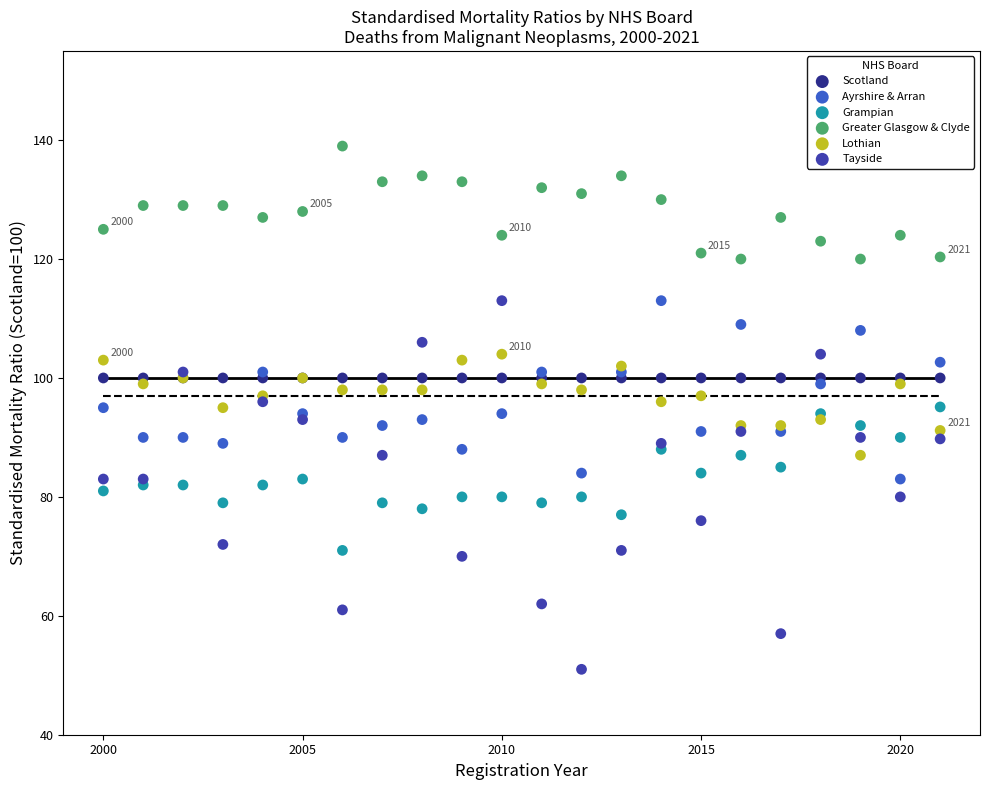

Which series reaches the minimum Y coordinate?

Tayside